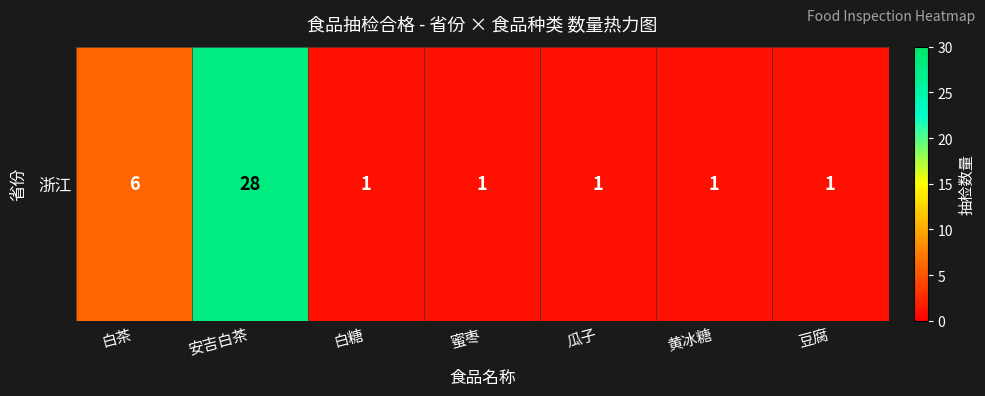

Reading right to left, extract all data points from this chart.

豆腐=1	黄冰糖=1	瓜子=1	蜜枣=1	白糖=1	安吉白茶=28	白茶=6